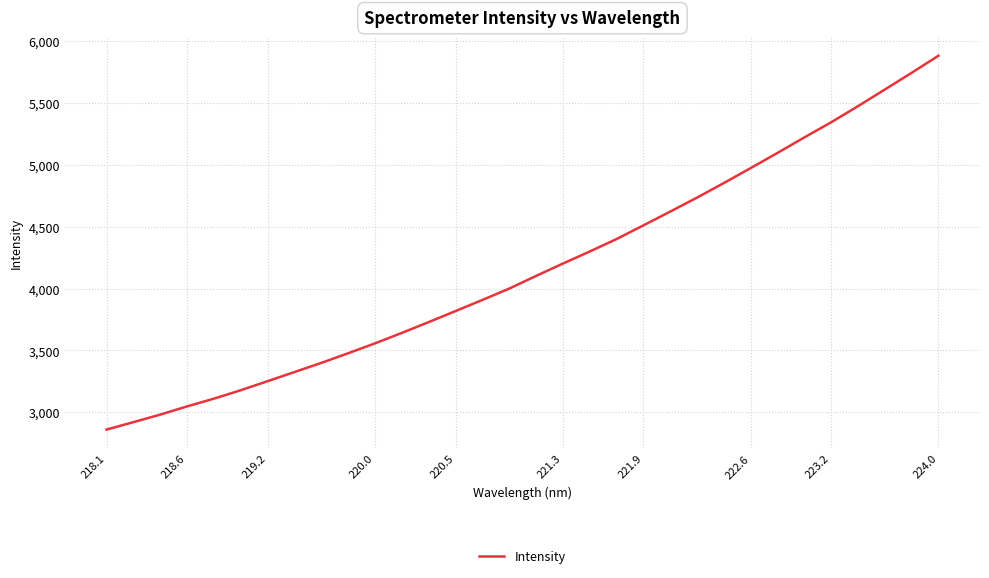

What is the difference between the maximum and minimum values?

3021.3